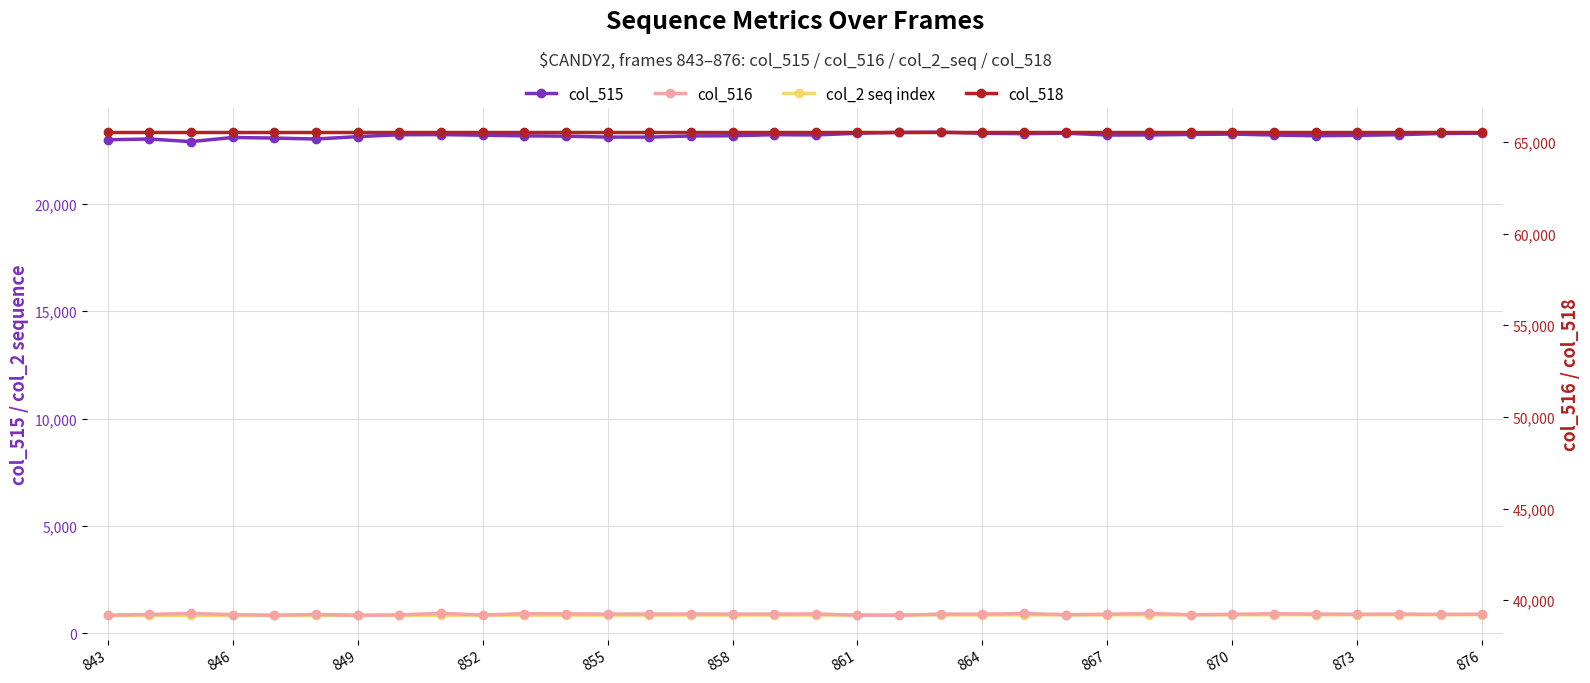

True or false: col_518 (right) and col_2_seq (left) cross at least once.

False